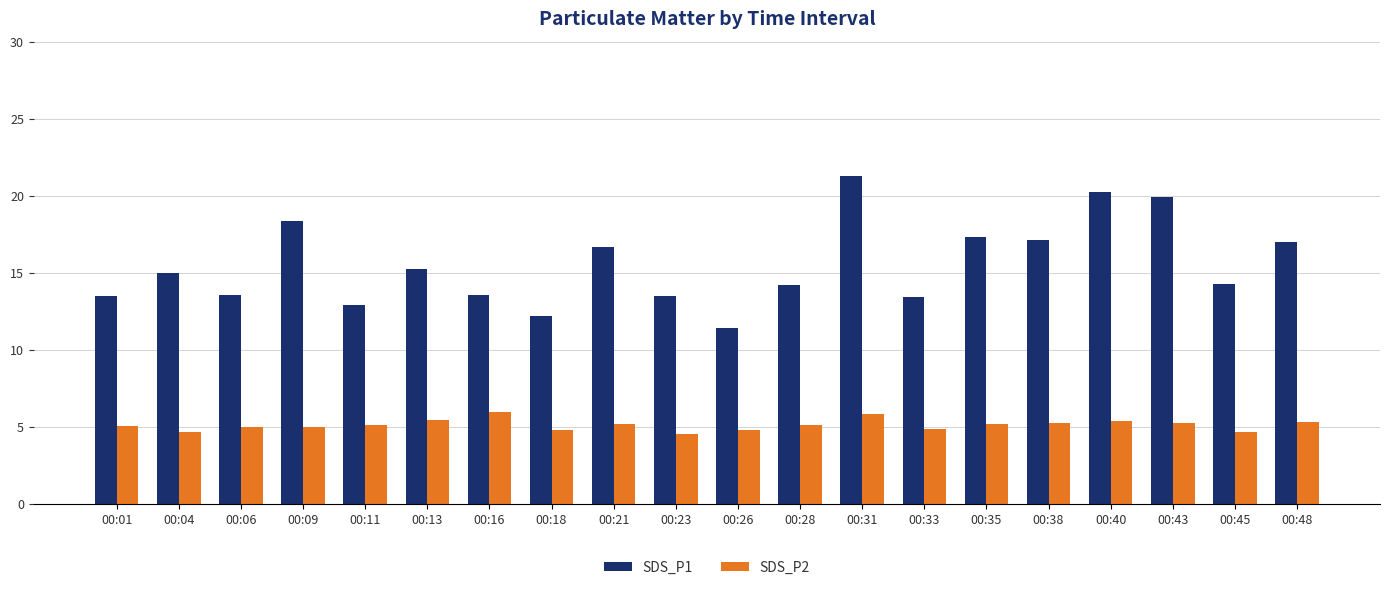

What is the value of the SDS_P2 bar at the 17th from the left?

5.4